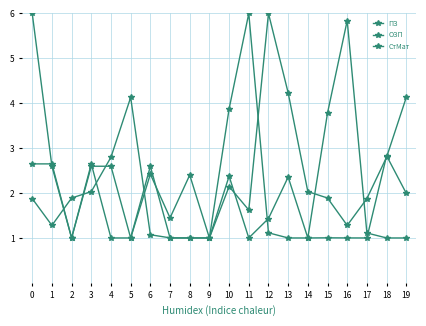

Reading left to right, list all the values displayed in this chart.

ПЗ: 6.0	2.6	1.0	2.6	2.6	1.0	2.6	1.0	1.0	1.0	2.4	1.0	1.4	2.4	1.0	3.8	5.8	1.1	1.0	1.0
ОЗП: 1.9	1.3	1.9	2.0	2.8	4.1	1.1	1.0	1.0	1.0	2.1	1.6	6.0	4.2	2.0	1.9	1.3	1.9	2.8	4.1
СтМат: 2.6	2.6	1.0	2.6	1.0	1.0	2.4	1.4	2.4	1.0	3.9	6.0	1.1	1.0	1.0	1.0	1.0	1.0	2.8	2.0